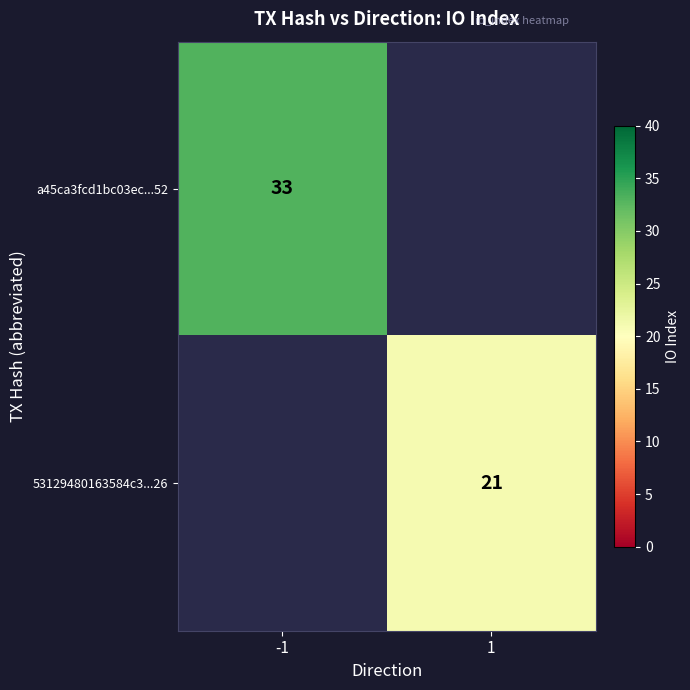

Is it true that 53129480163584c3...26 equals 13 at 1?

False